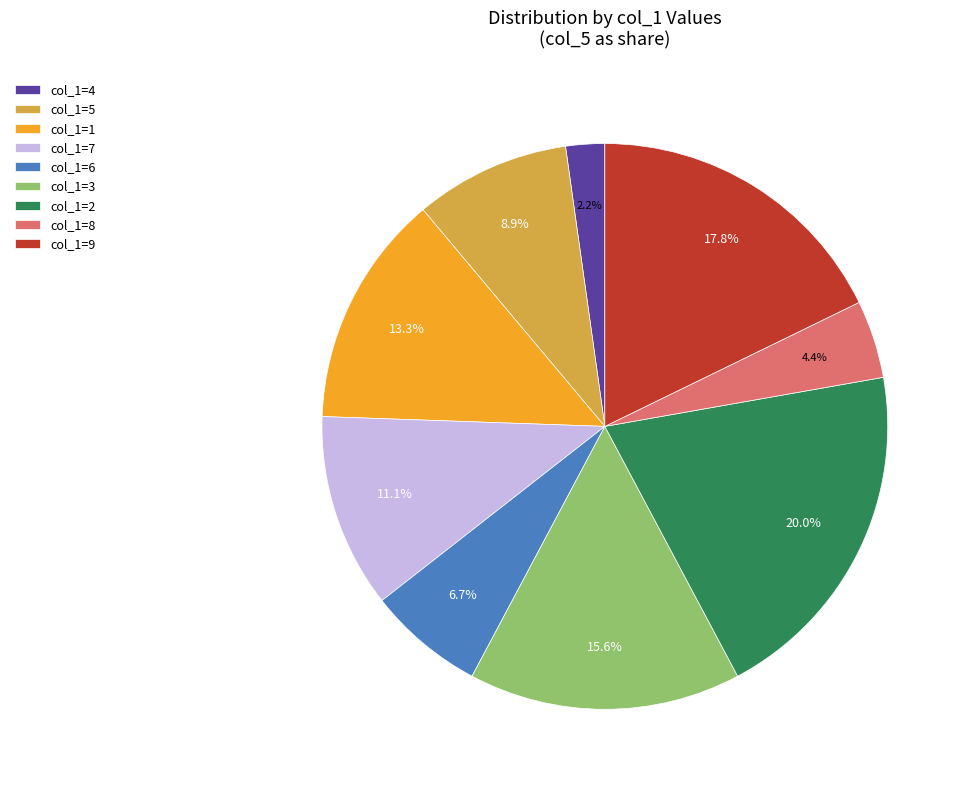

What percentage is NOT represented by col_1=4?

97.8%